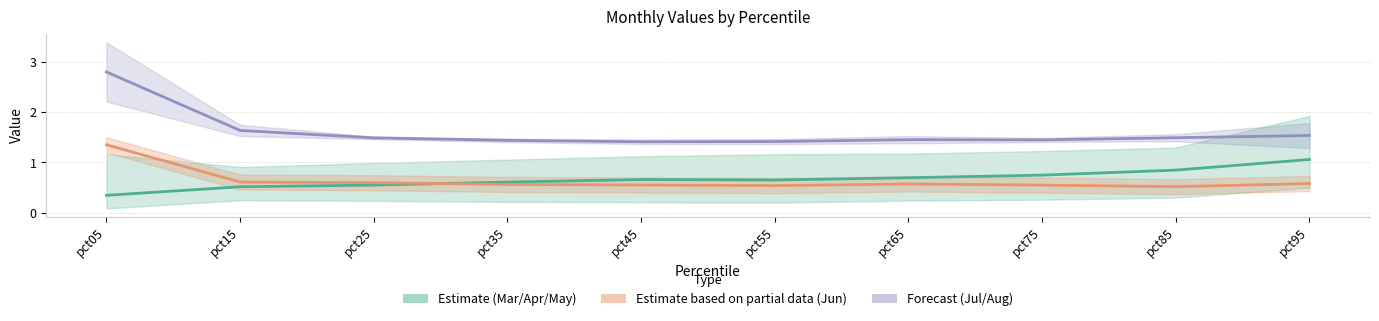

Is the value of Jul–Aug midline (Forecast) at pct75 greater than the value of Apr (Estimate) at pct75?

Yes